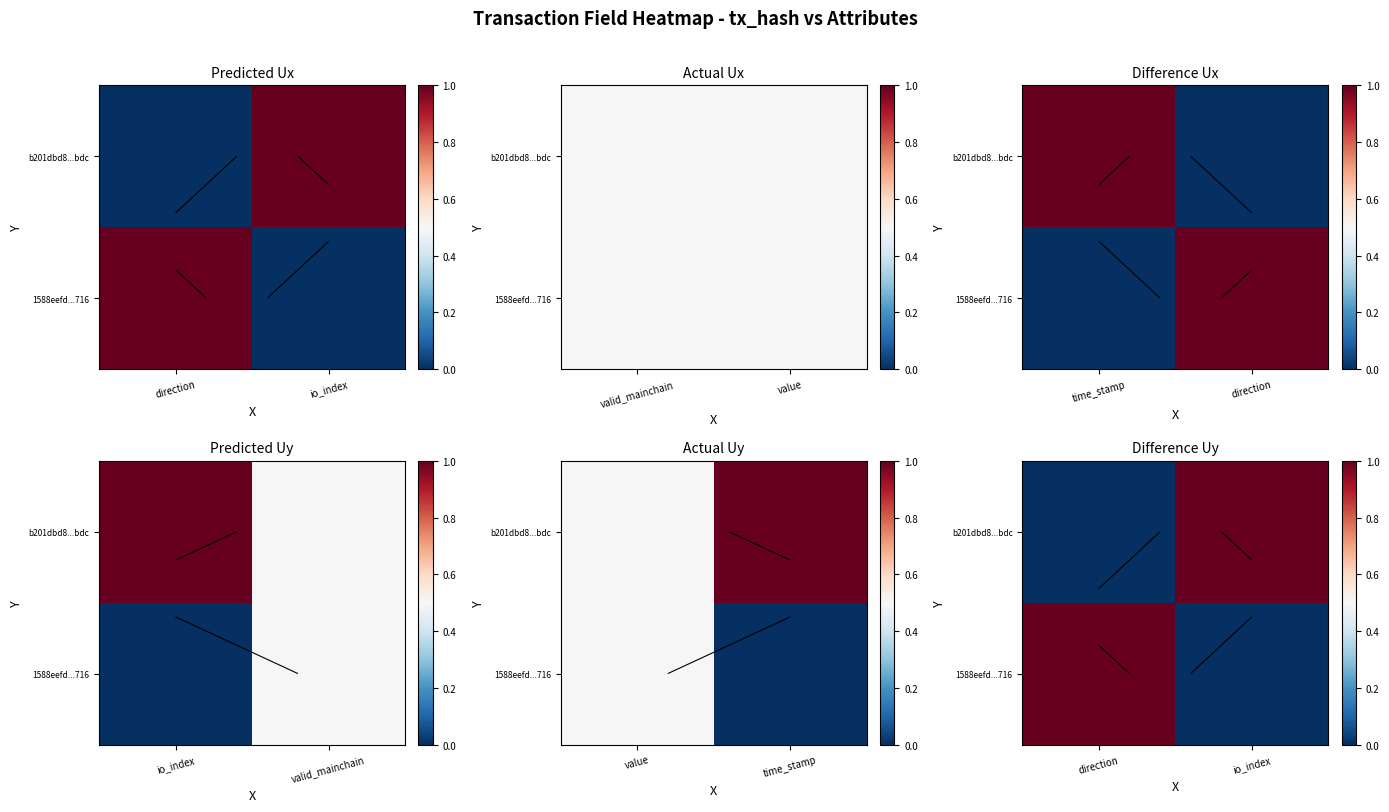

How many data points in b201dbd8...bdc are less than 1?

1